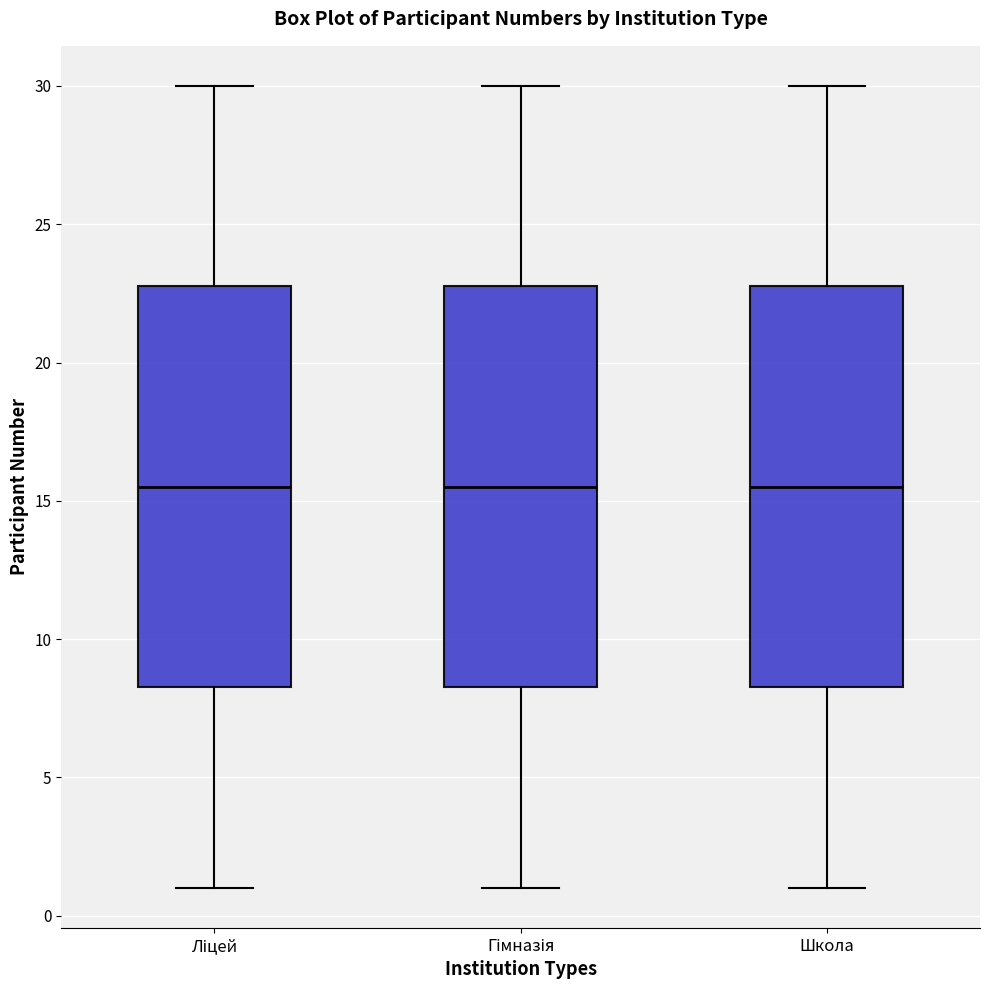

Where does the lower whisker of the box for Школа end on the y-axis? The values are not printed on the chart, so give them approximately, as read against the axis.

1.0